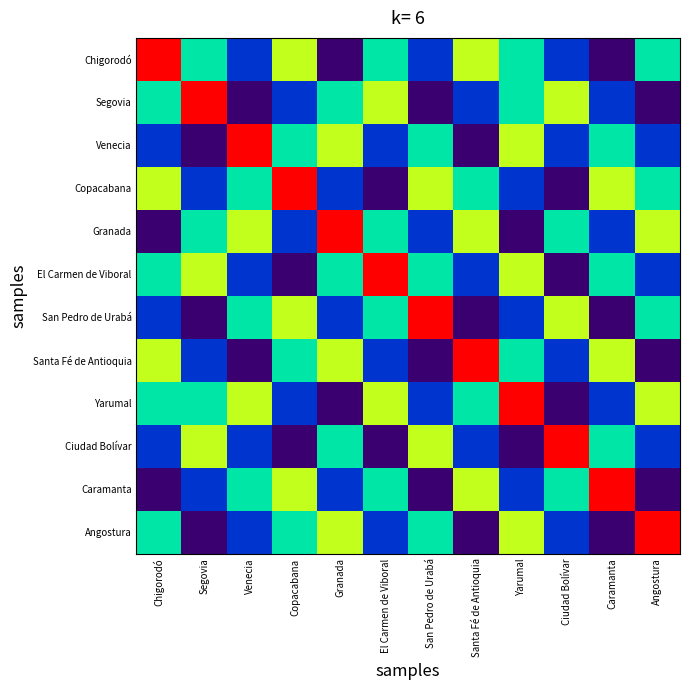

What is the total value across all series at Santa Fé de Antioquia?

32